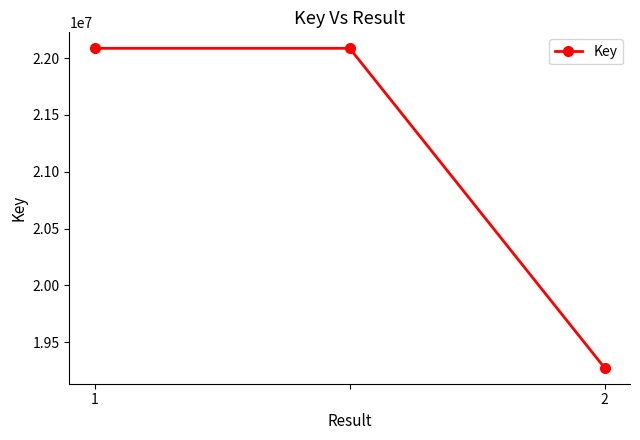

What is the smallest value displayed?

19275704